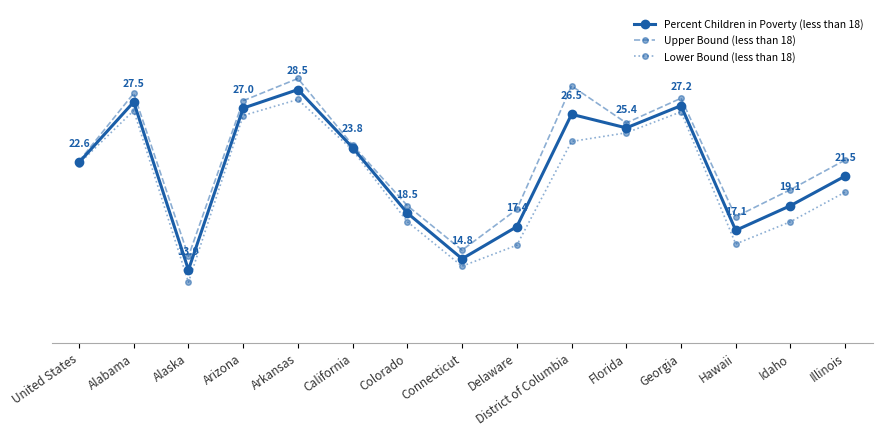

Is it true that Lower Bound (less than 18) equals 8.0 at California?

False